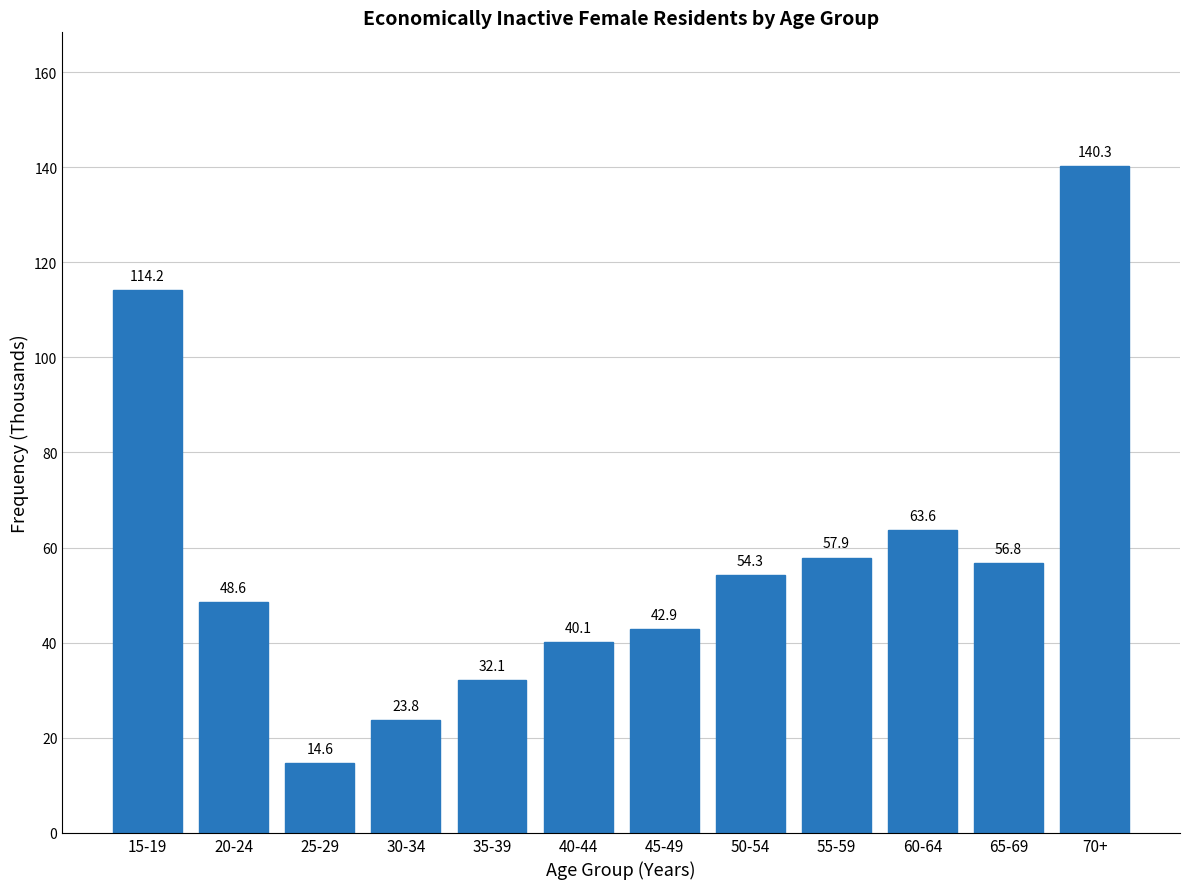

Reading left to right, what are all the values shown in this chart?

15-19=114.2	20-24=48.6	25-29=14.6	30-34=23.8	35-39=32.1	40-44=40.1	45-49=42.9	50-54=54.3	55-59=57.9	60-64=63.6	65-69=56.8	70+=140.3